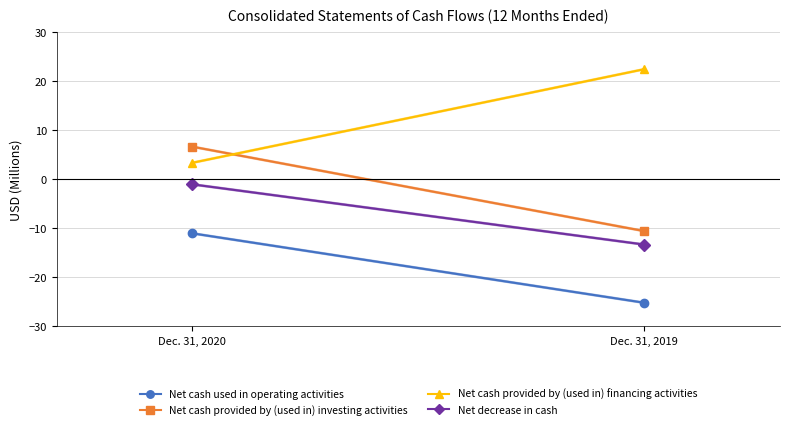

The value of Net cash provided by (used in) financing activities at Dec. 31, 2020 is 5.2. True or false?

False